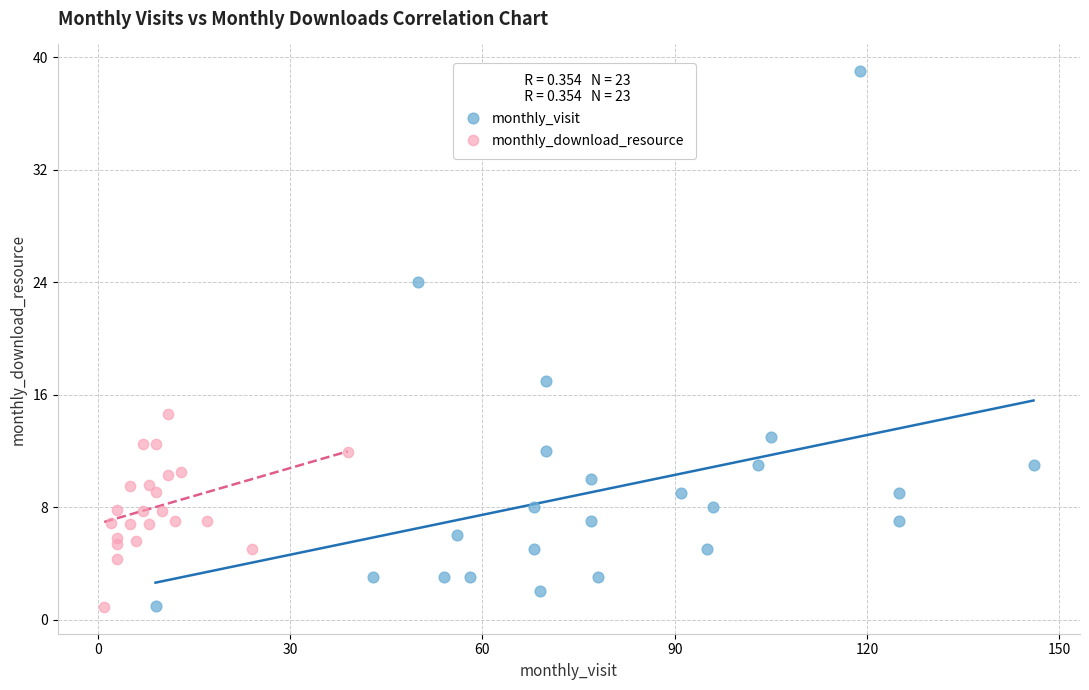

Which series has the largest Y range (max minus min)?

monthly_visit